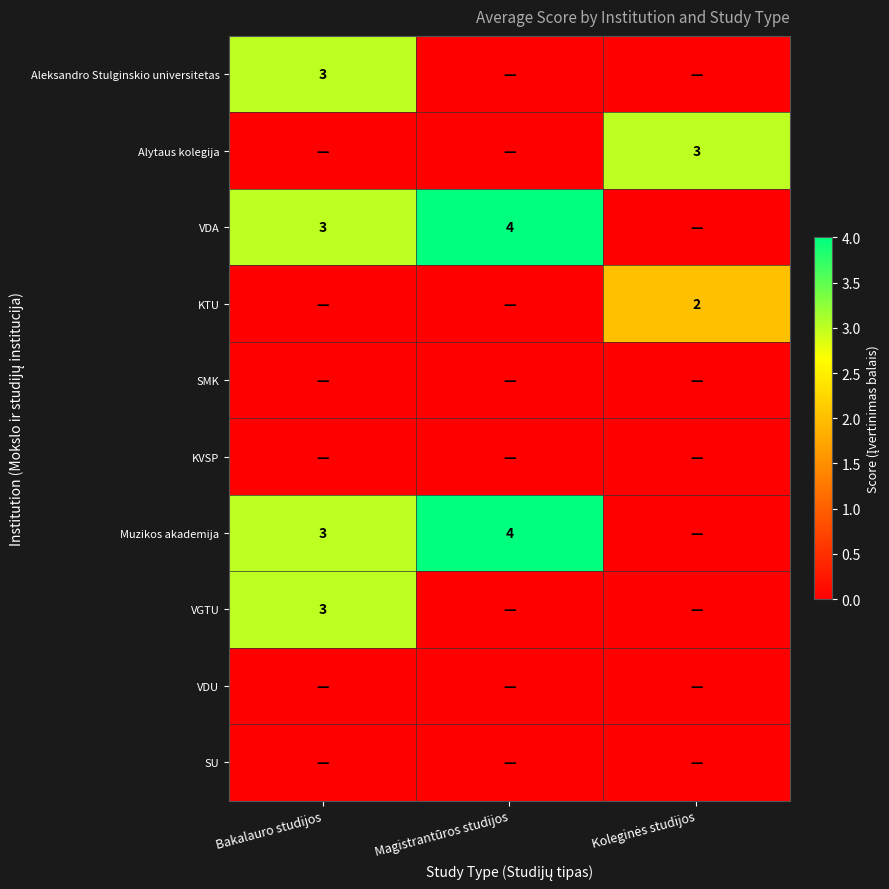

True or false: Aleksandro Stulginskio universitetas has a value of 3 at Bakalauro studijos.

True